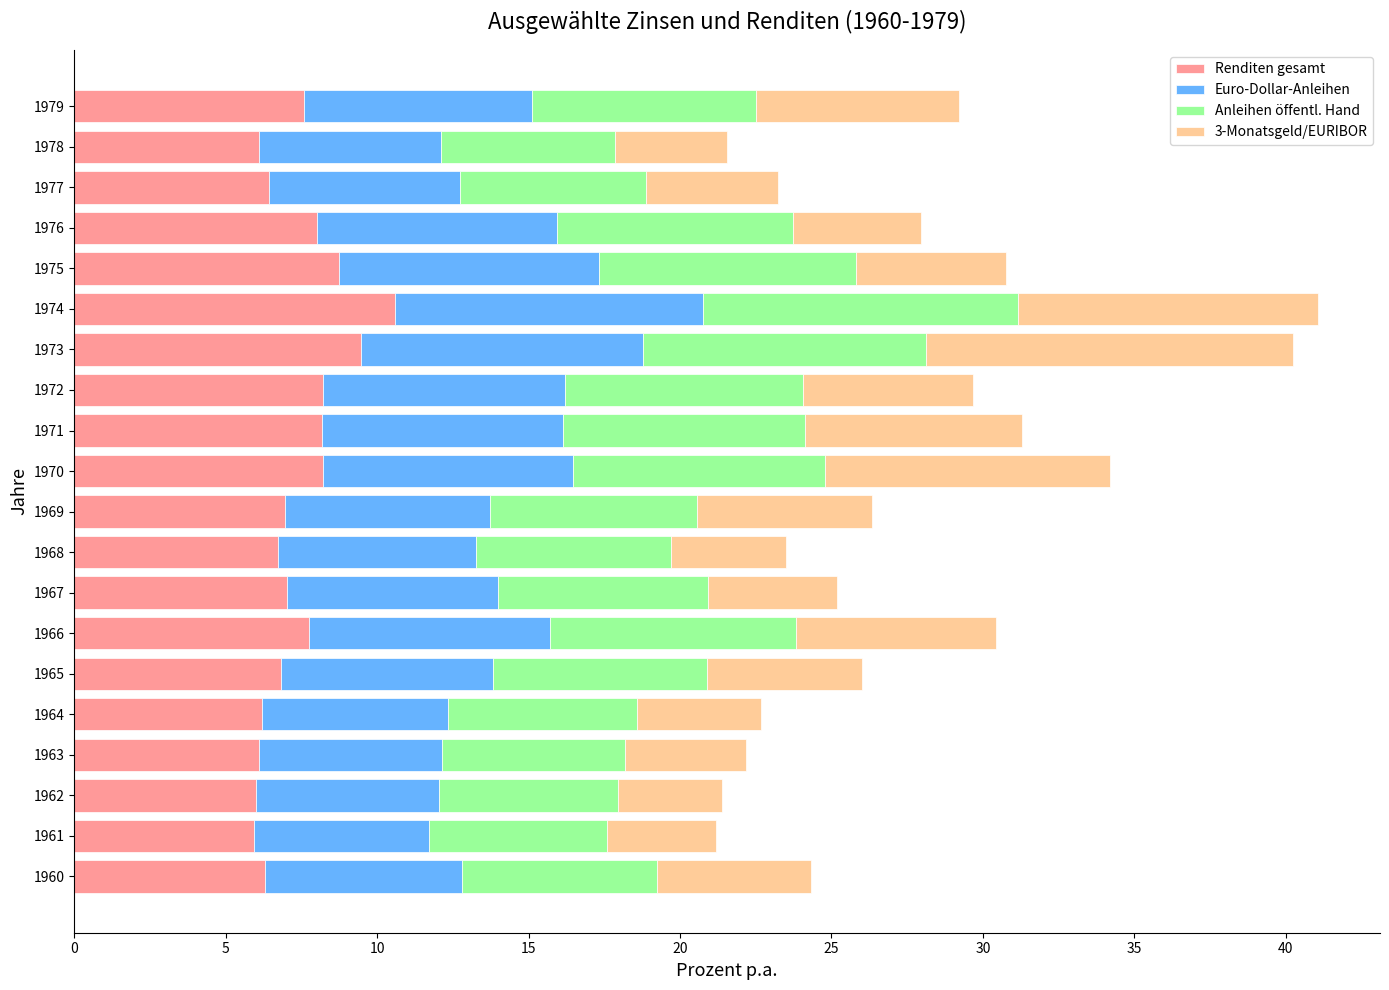

What is the maximum value for Renditen gesamt?

10.6